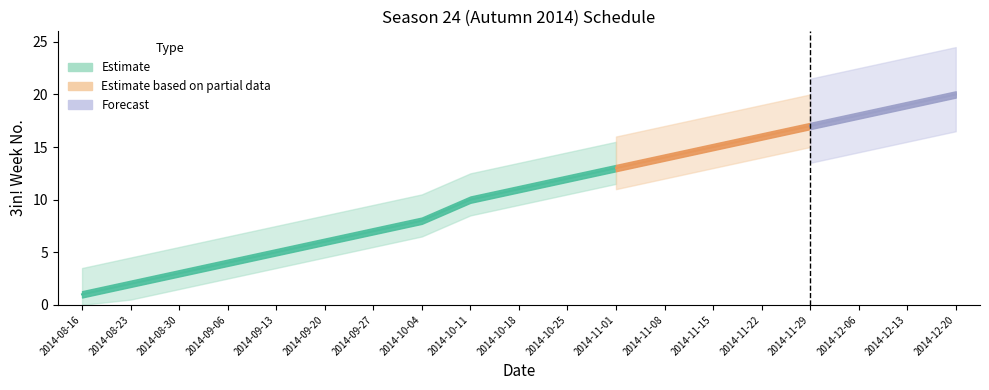

Which has a higher value, 2014-10-25 or 2014-08-23?

2014-10-25